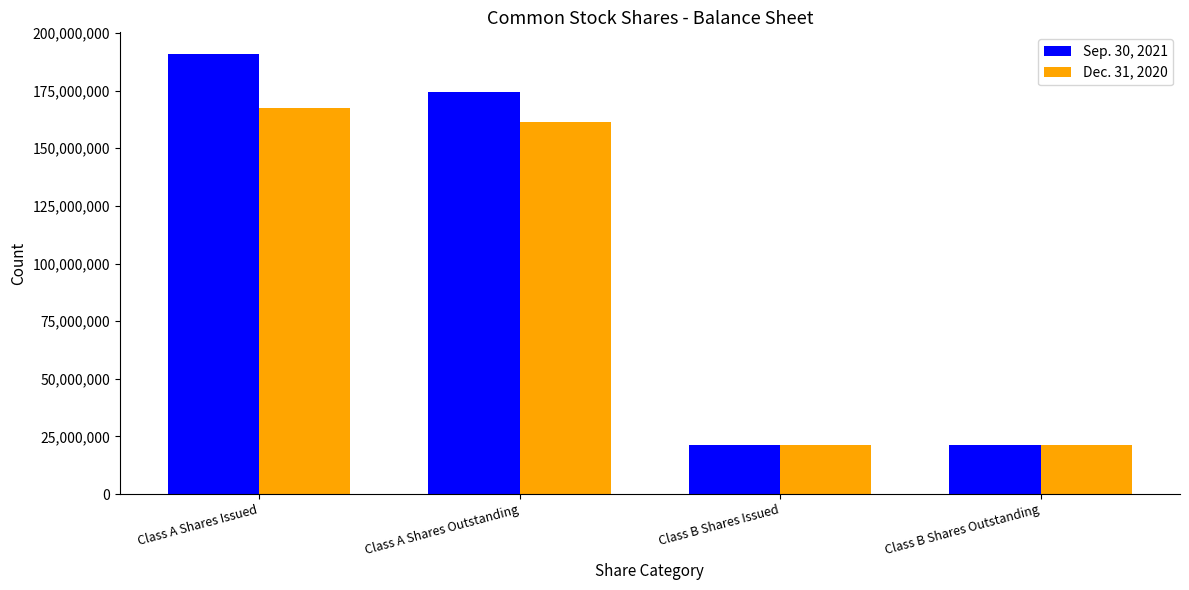

How many series are shown in this chart?

2